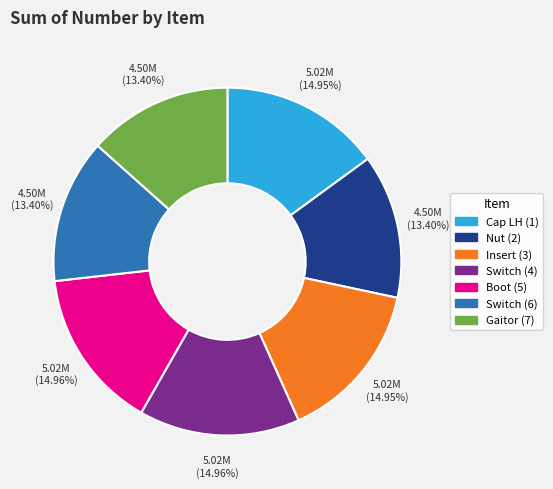

Is it true that Switch (4) is 15% of the pie?

True